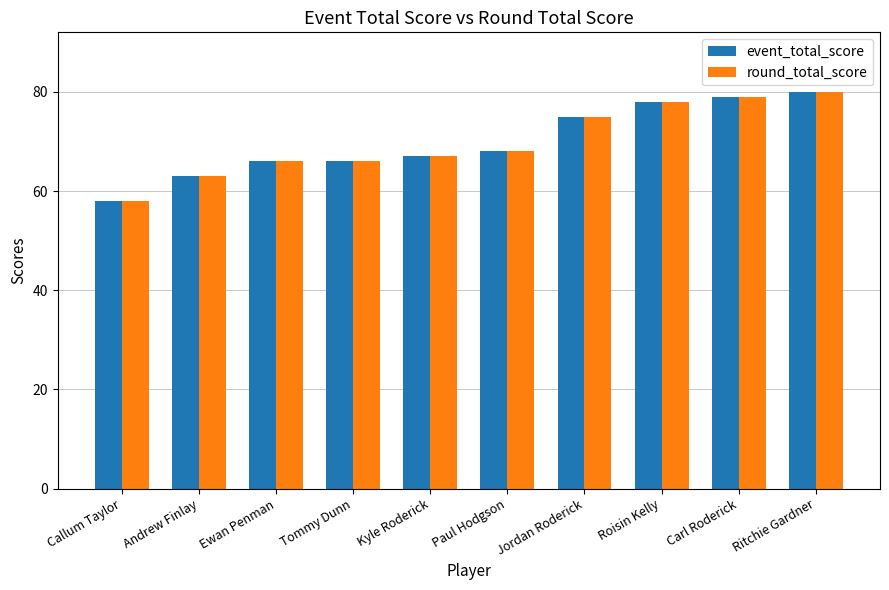

How many values in the event_total_score series are below 68?

5